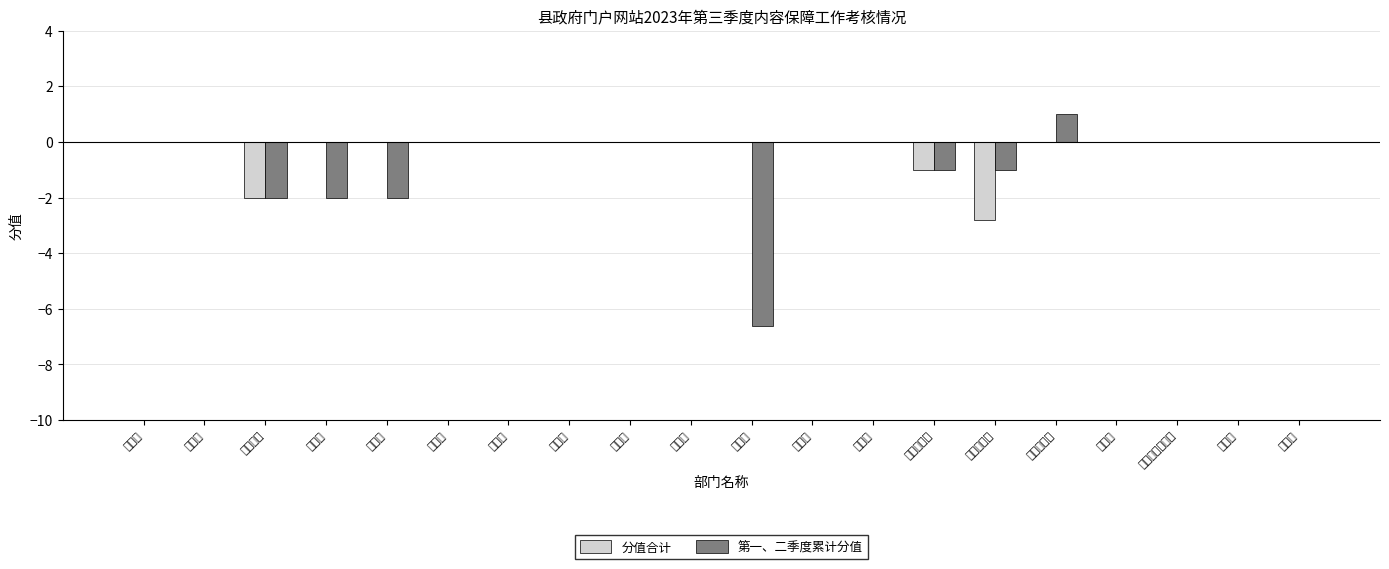

Is it true that 第一、二季度累计分值 equals -2.0 at 合黎镇?

True